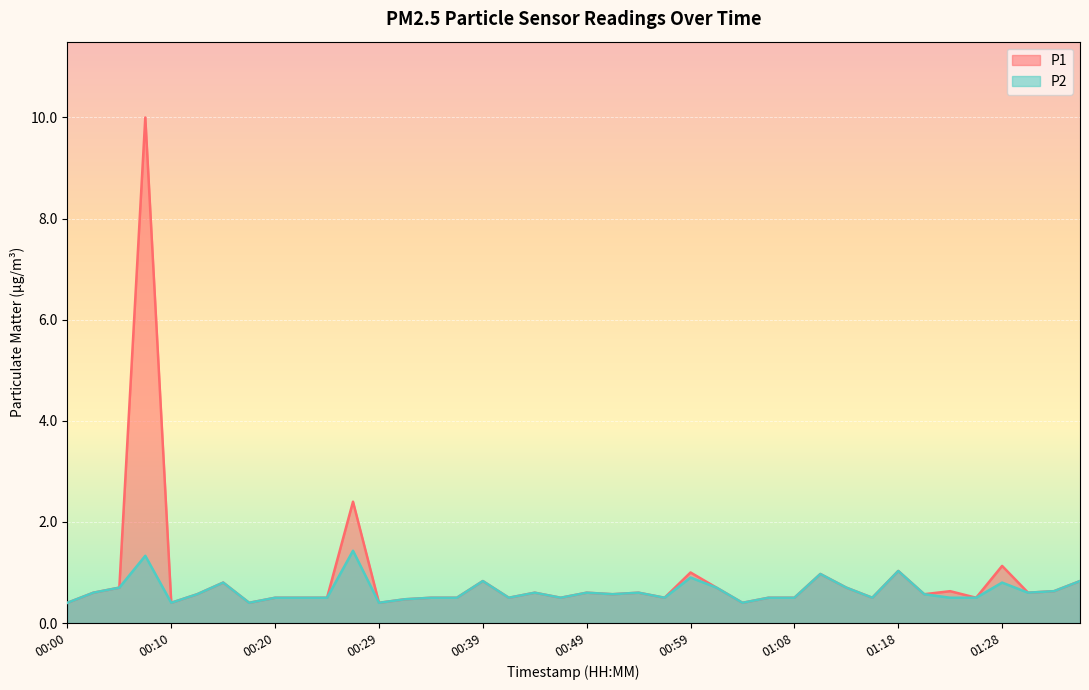

Where is the first local maximum for P2?

00:08